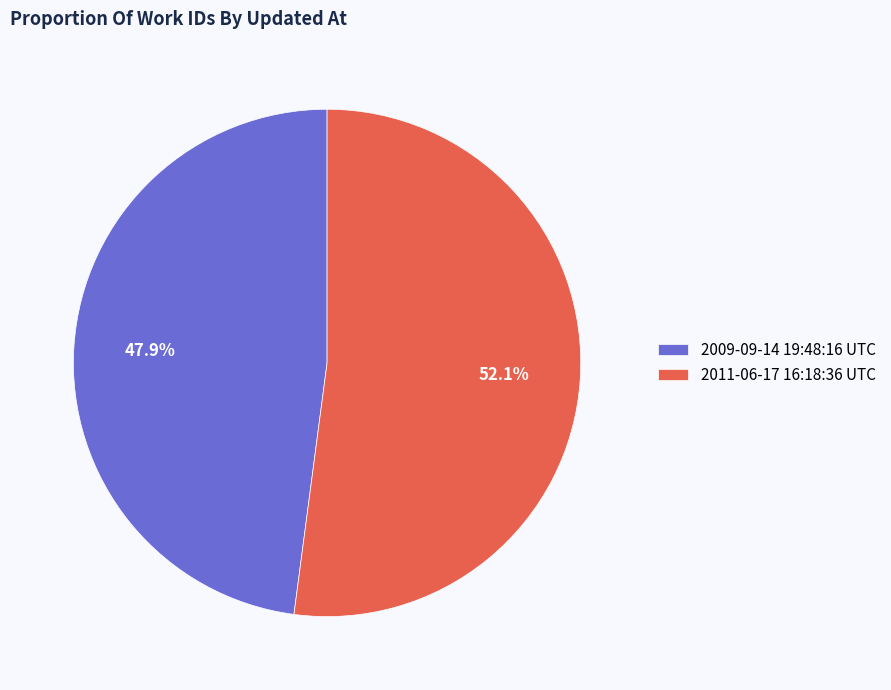

To the nearest percent, what is the difference between the largest and smallest slice percentages?

4%